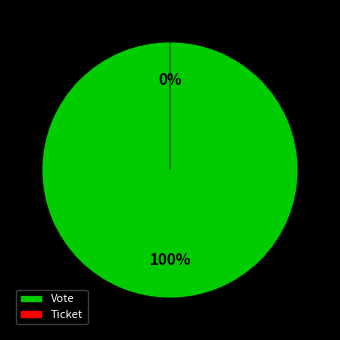

To the nearest percent, what percentage of the pie is Vote?

100%